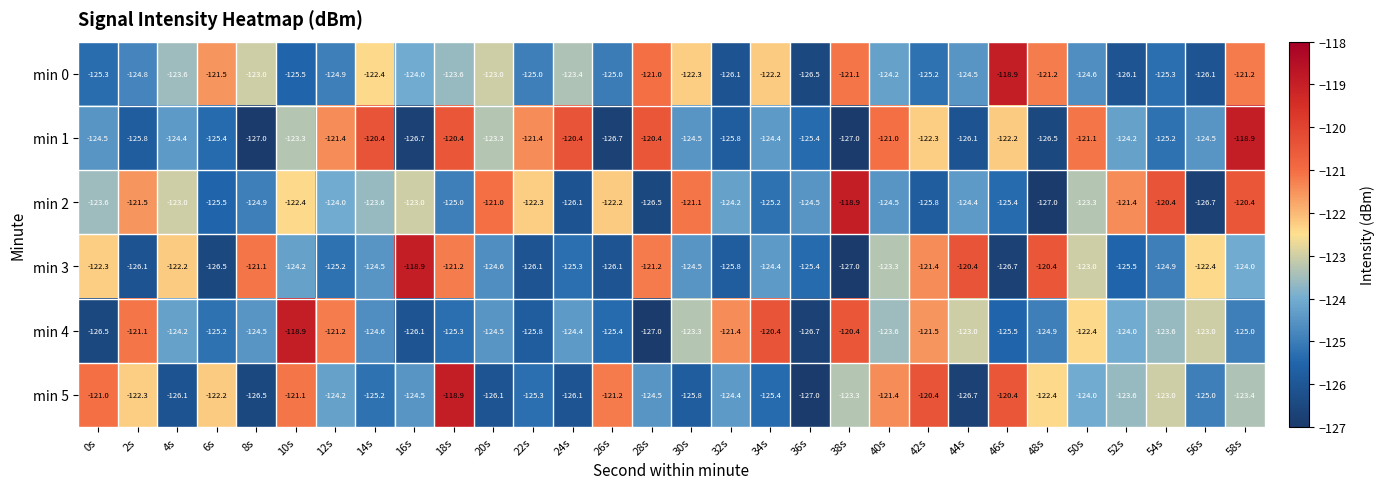

Which category has the highest value in the min 1 series?

58s